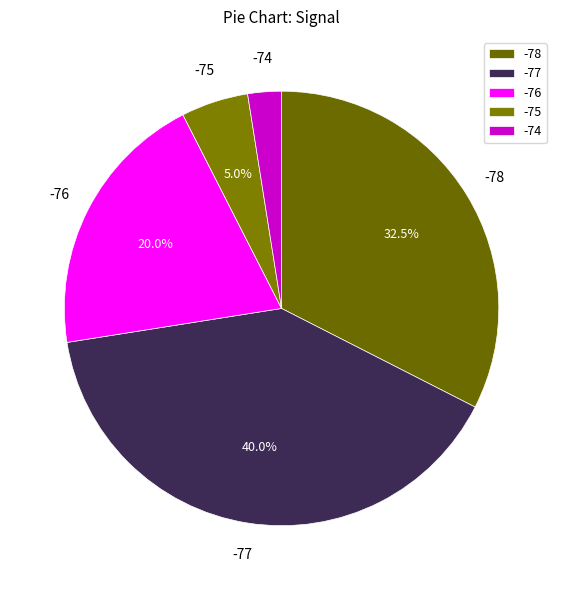

Which slice is the smallest?

-74